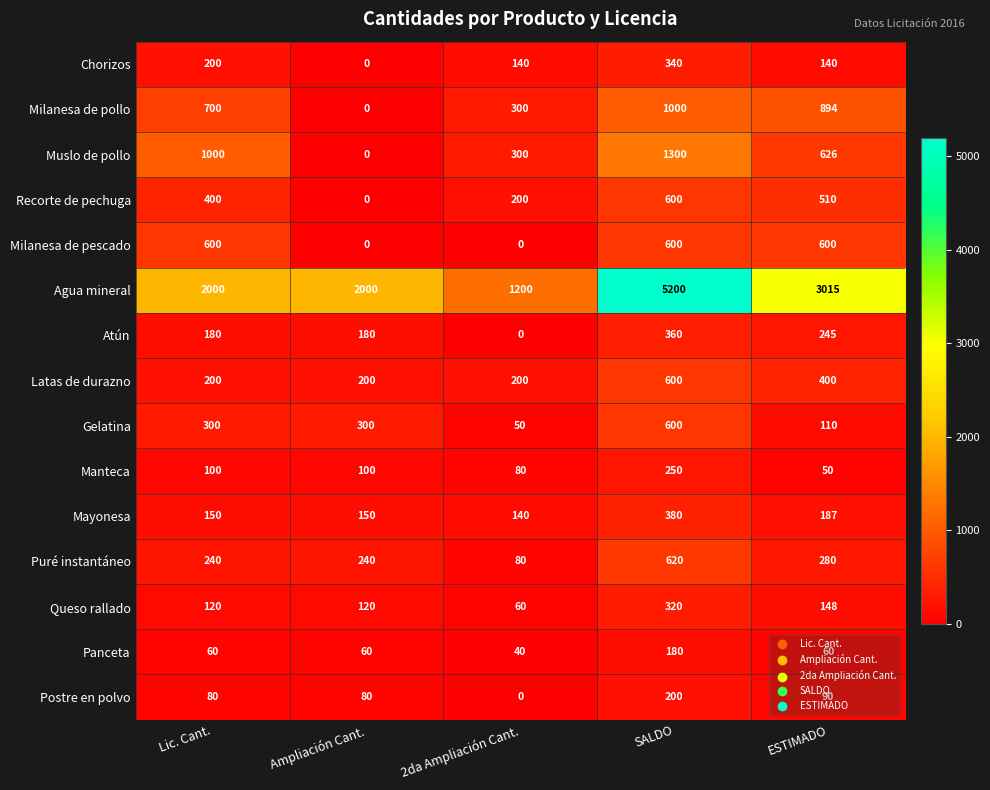

Where is Queso rallado nearest to the value 190?

ESTIMADO